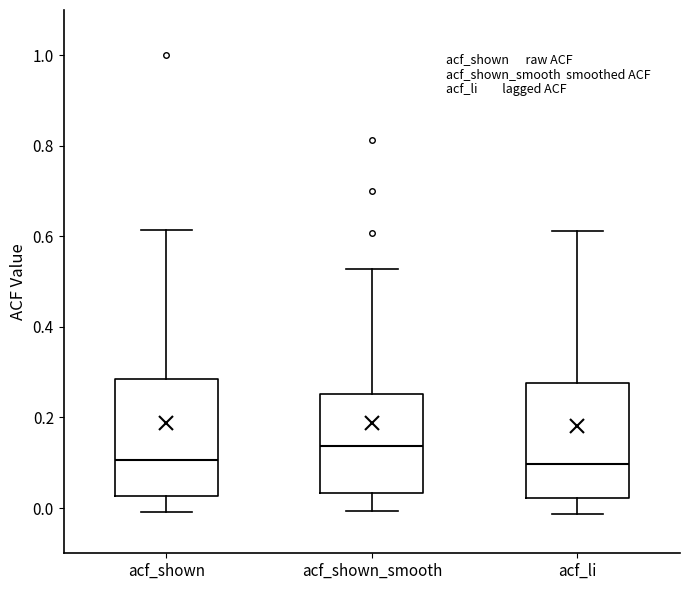

Where does the median line of the box for acf_shown_smooth sit on the y-axis? The values are not printed on the chart, so give them approximately, as read against the axis.

0.14